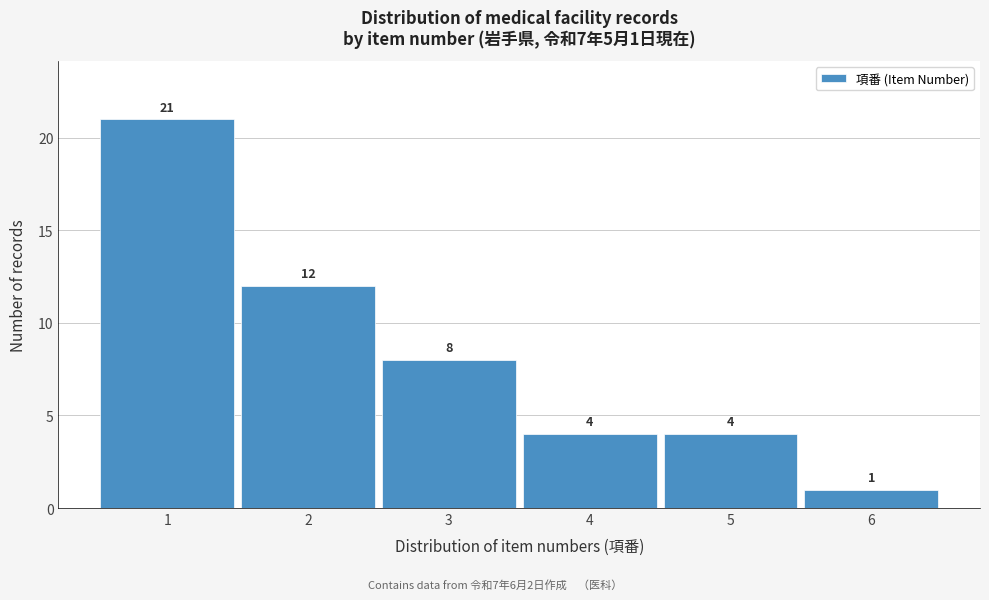

Over which range of the x-axis is the bar tallest?

0.5 to 1.5